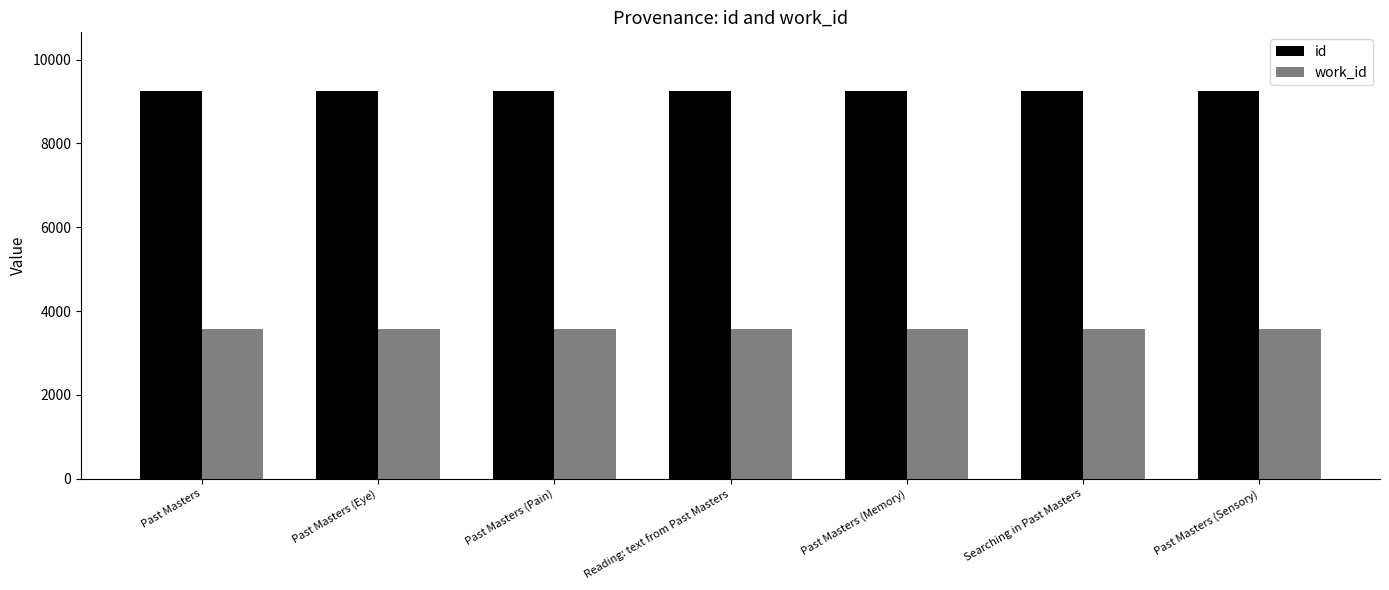

The work_id series shows 4931 at Past Masters (Sensory). True or false?

False